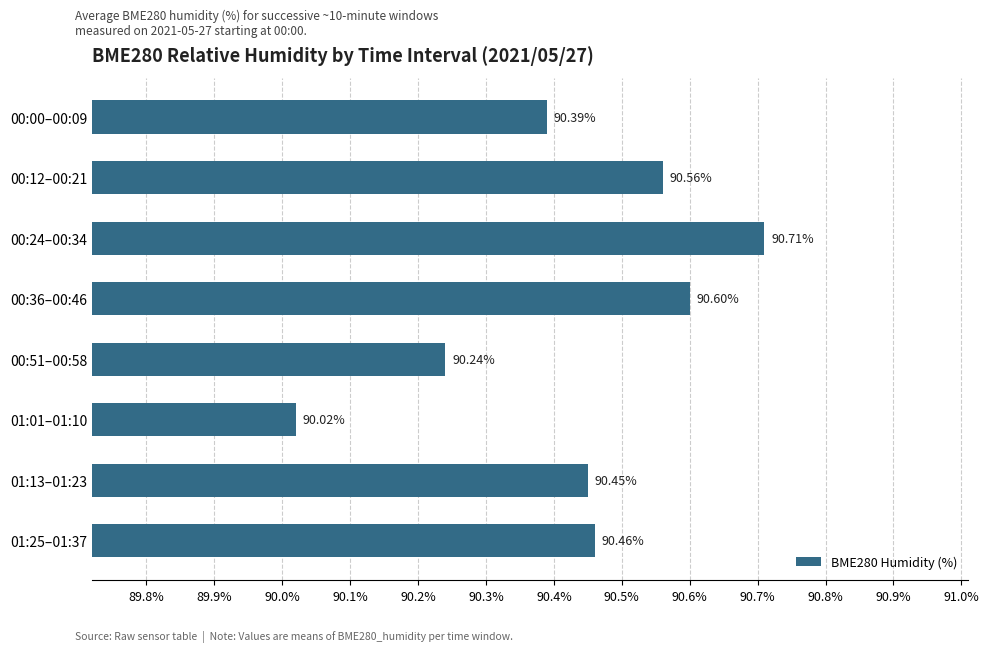

Count the number of categories in the chart.

8